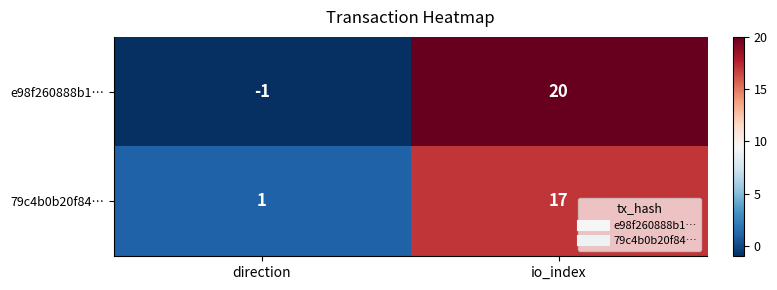

What is the sum of all 79c4b0b20f84… values?

18